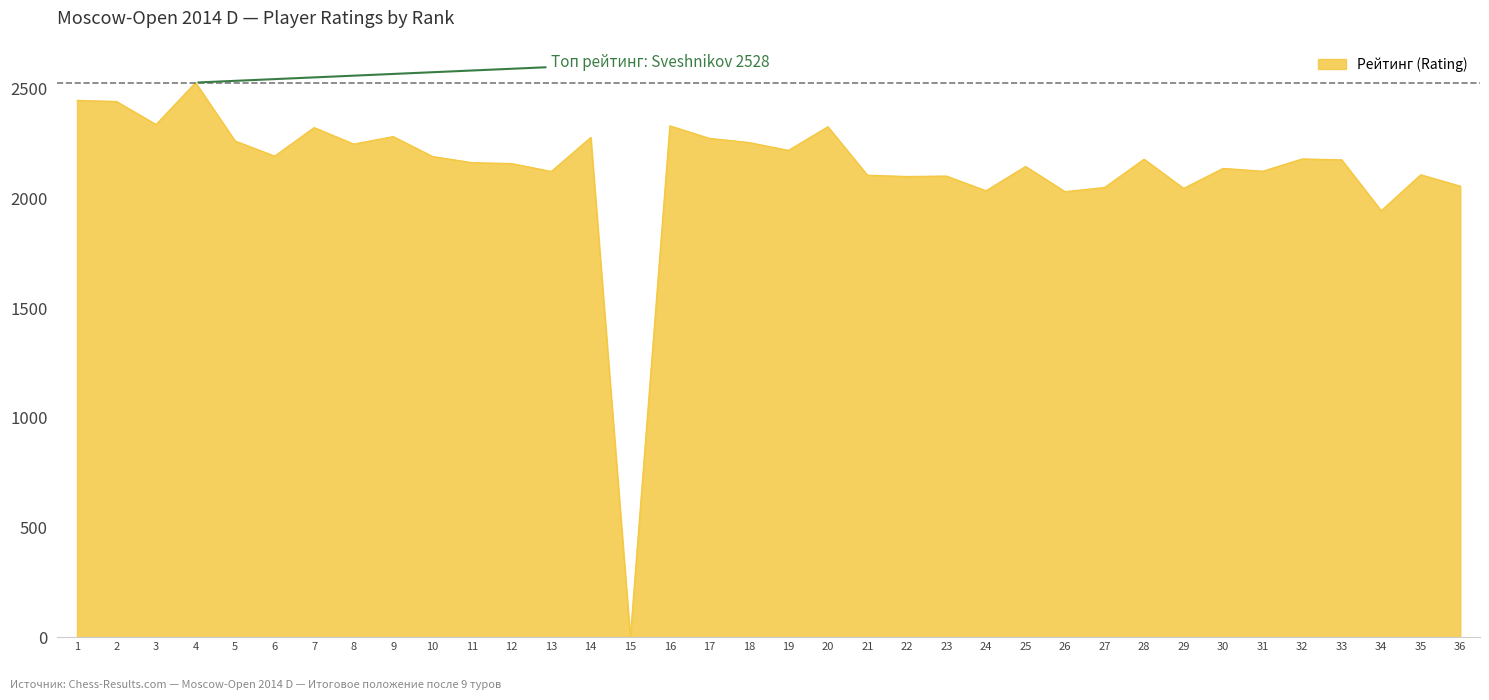

What is the ratio of the value at 21 to the value at 28?

1.0